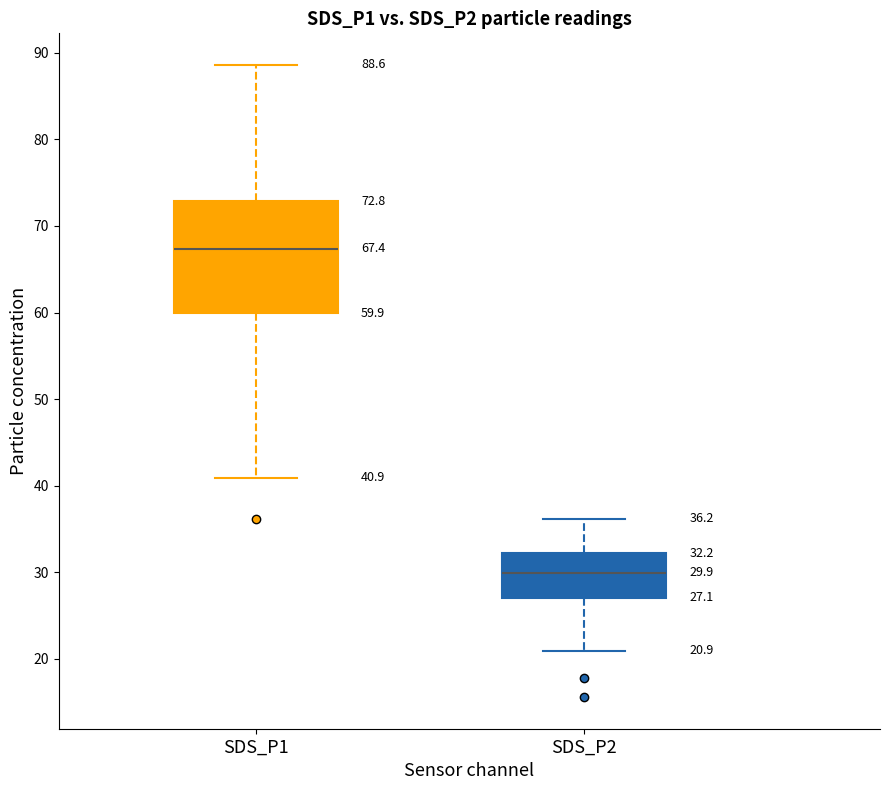

Which box's median line is the highest?

SDS_P1